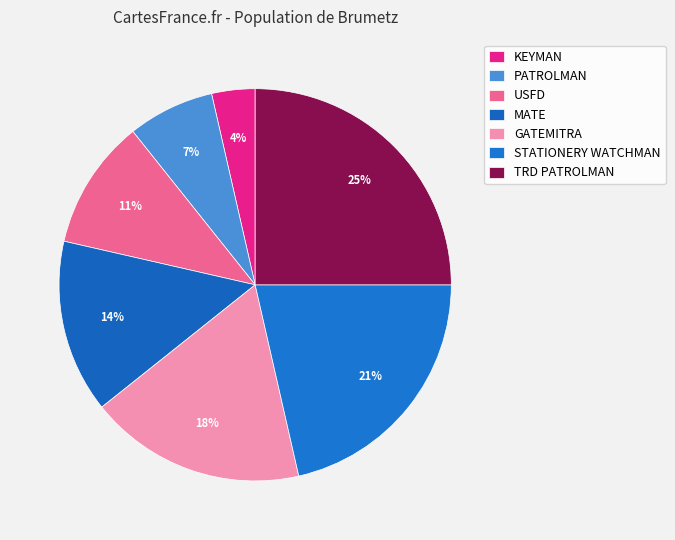

Is the sum of STATIONERY WATCHMAN and GATEMITRA greater than half?

No